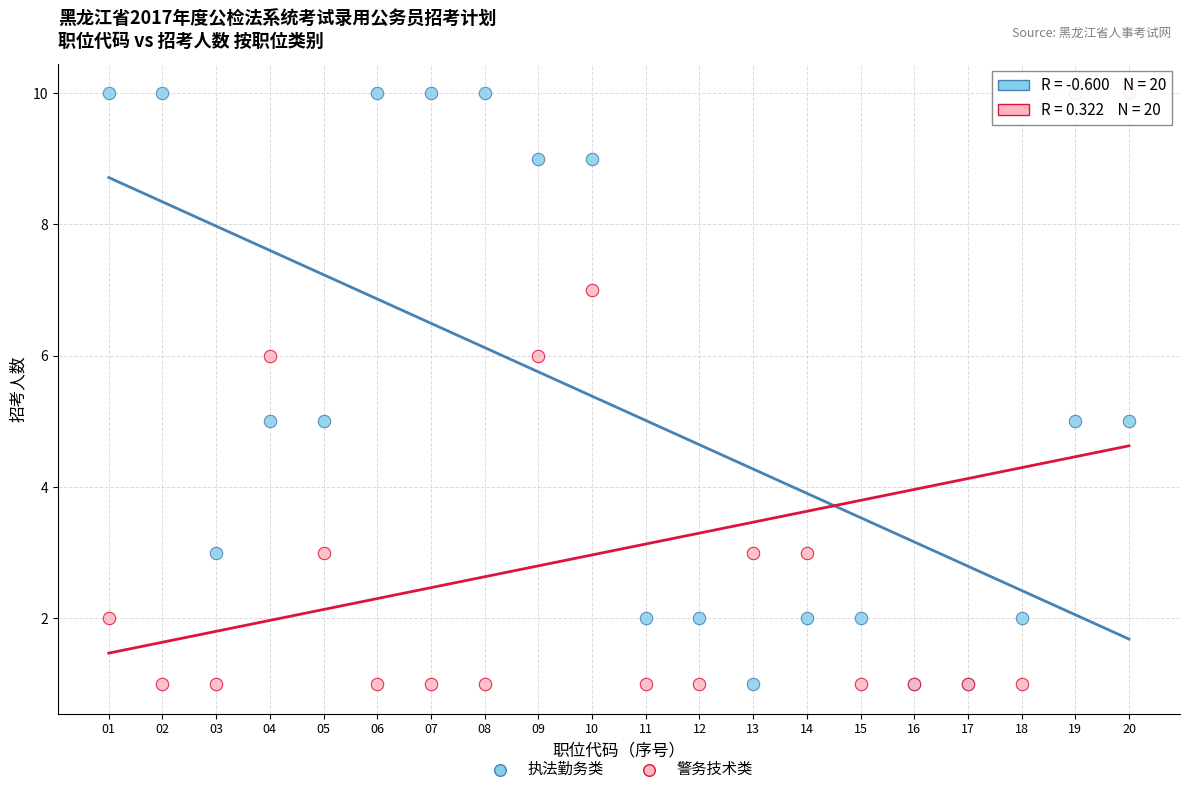

What is the X range (max minus min) for the scatter plot?

19